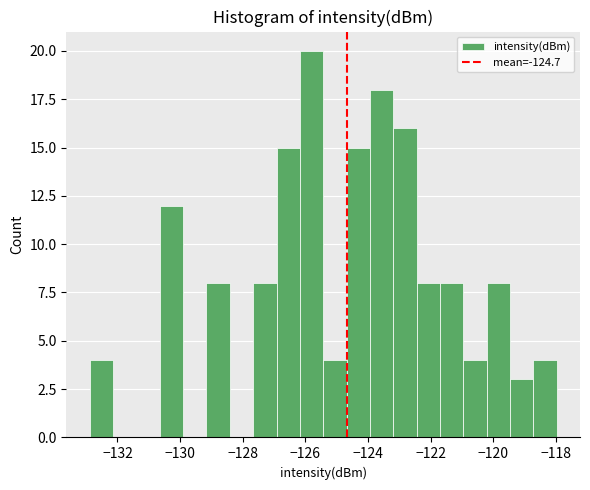

Around what value on the x-axis is the tallest bar? Give the approximate position of its centre, as read against the axis.

-125.8